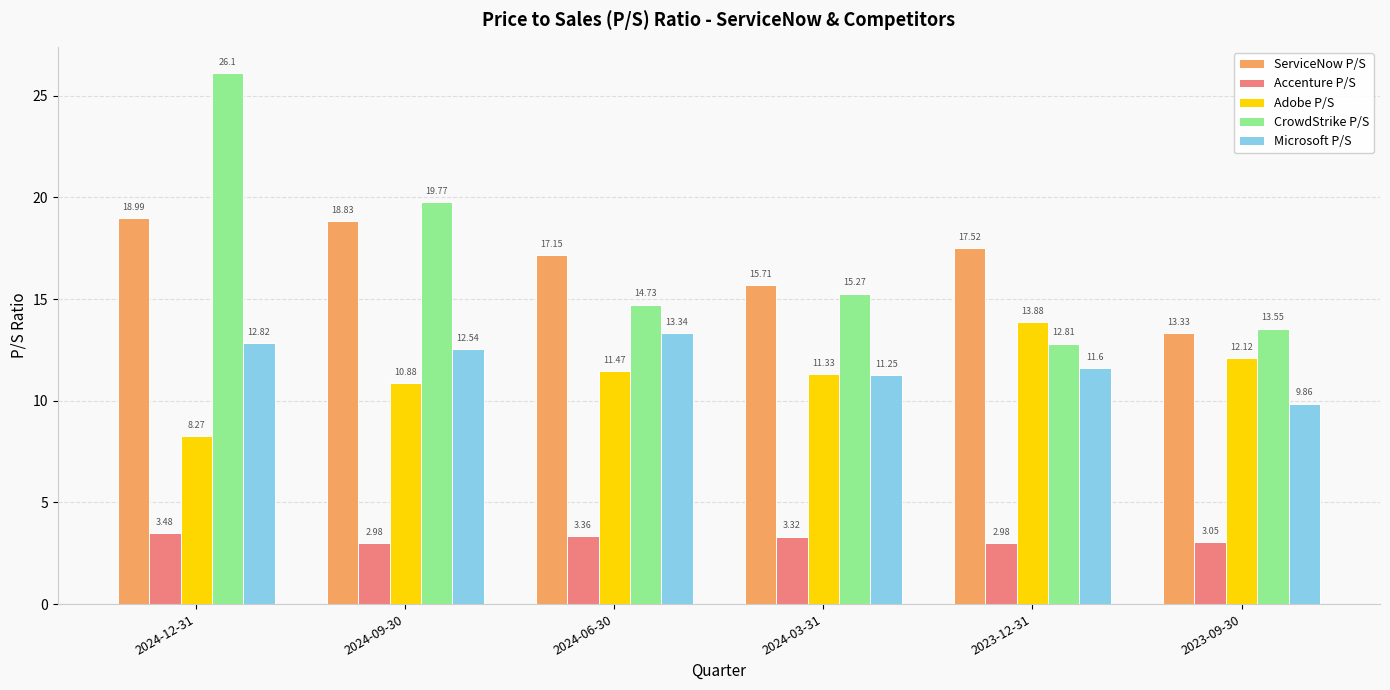

What is the minimum value for ServiceNow P/S?

13.3